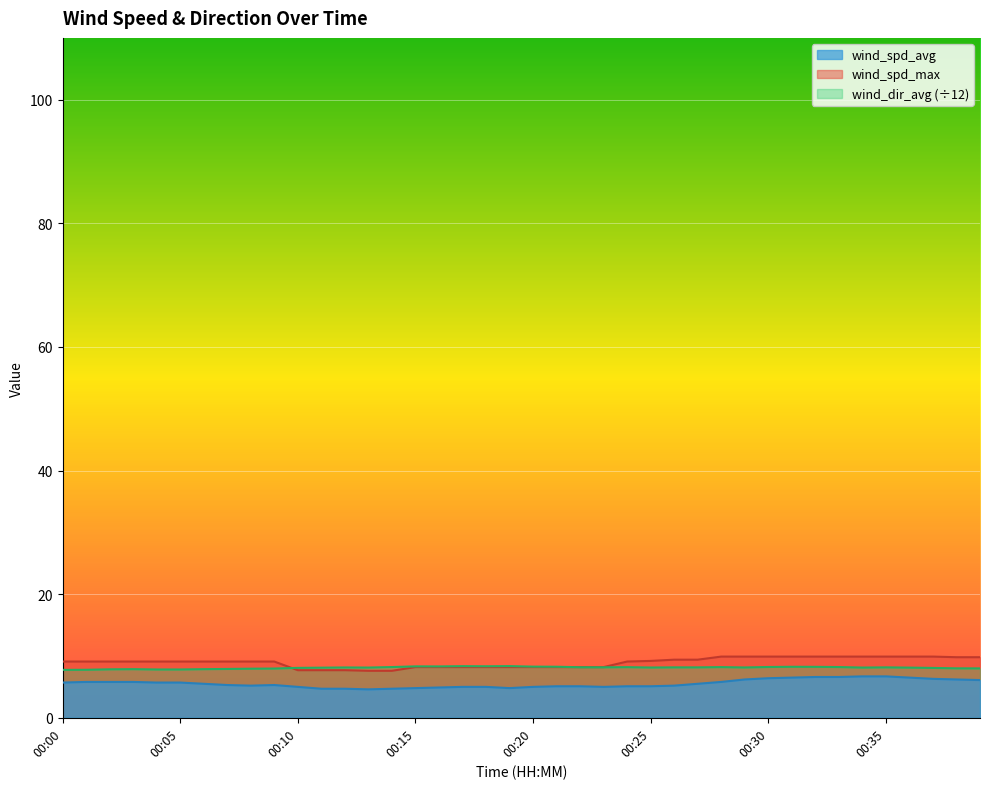

Is it true that wind_spd_max equals 6.3 at 00:27?

False